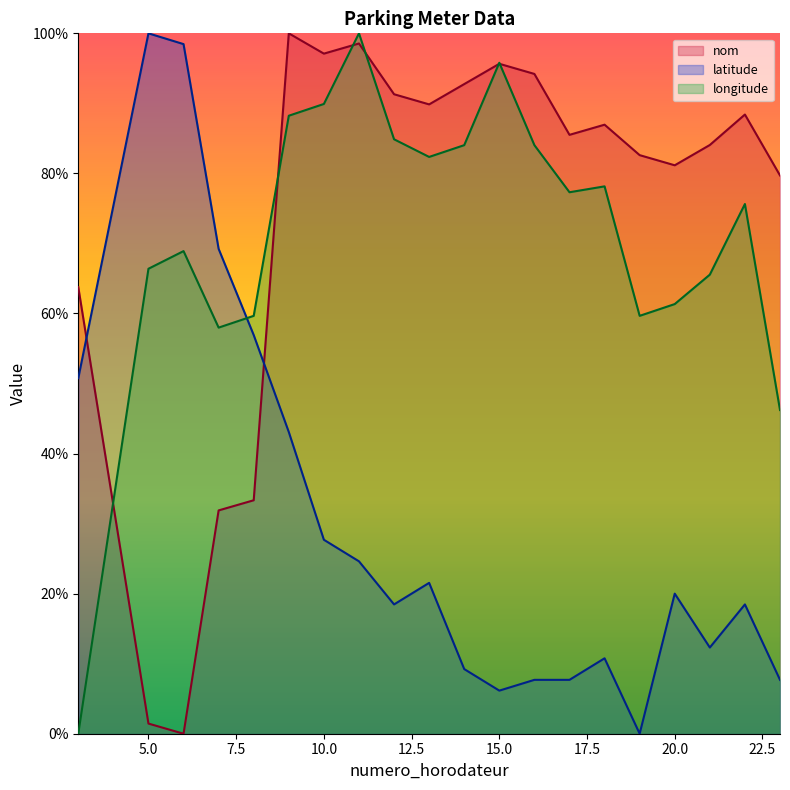

What is the total value across all series at 8?

149.9